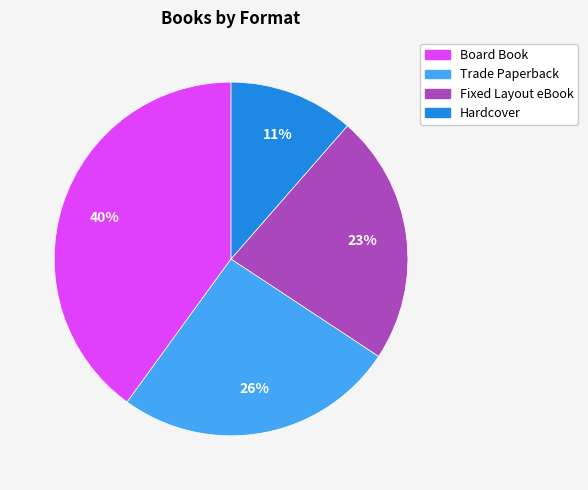

True or false: Board Book accounts for 55% of the total.

False